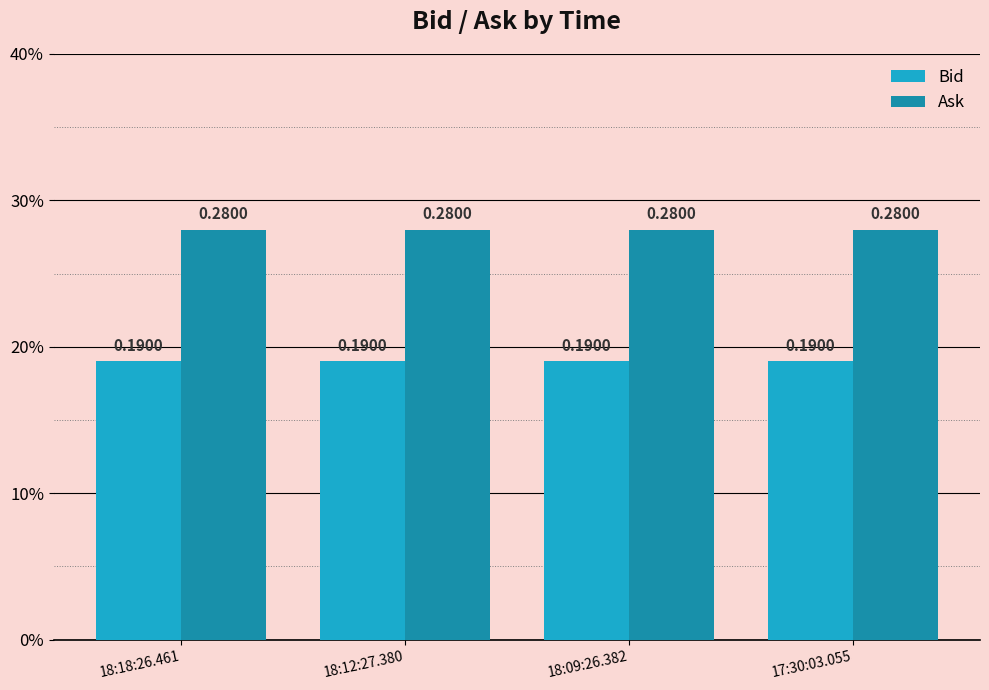

Reading right to left, extract all data points from this chart.

Bid: 0.2	0.2	0.2	0.2
Ask: 0.3	0.3	0.3	0.3